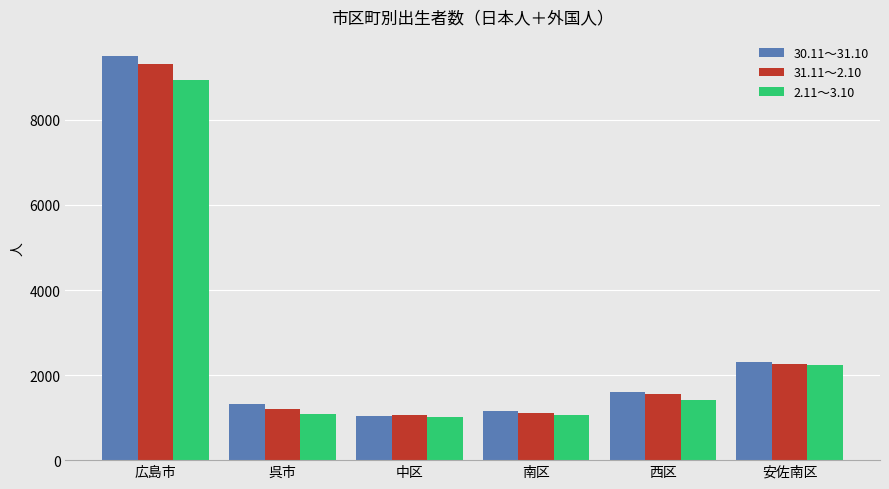

The 31.11～2.10 series shows 1057 at 中区. True or false?

True